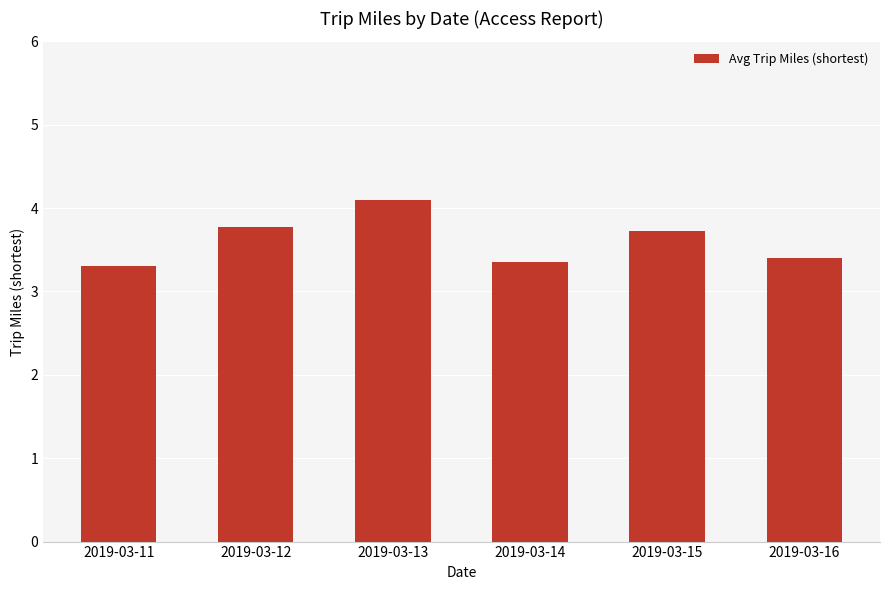

Is it true that the value at 2019-03-14 is 3.4?

True